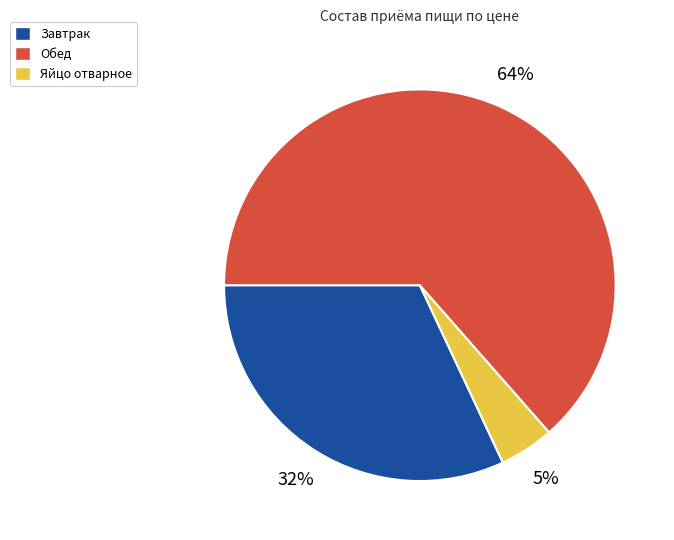

Is there any slice that represents more than half of the pie?

Yes